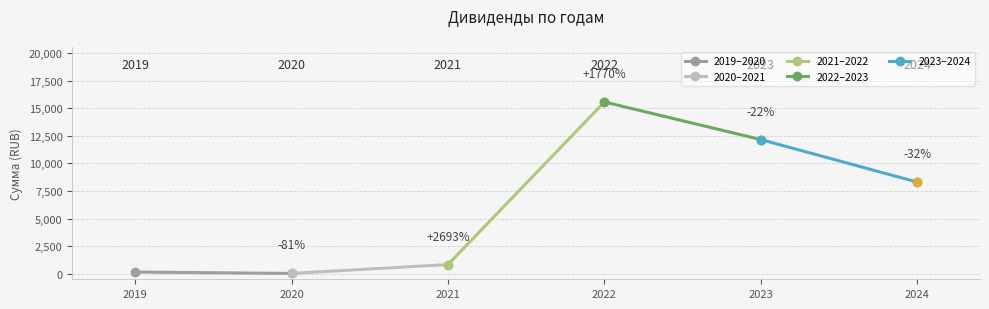

Where is 2019–2020 nearest to the value 93?

2020